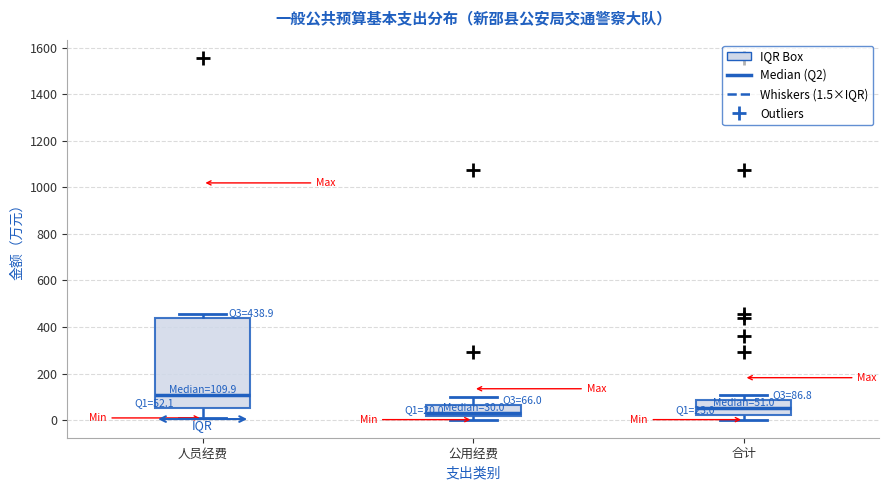

Which box has the lowest median line?

公用经费